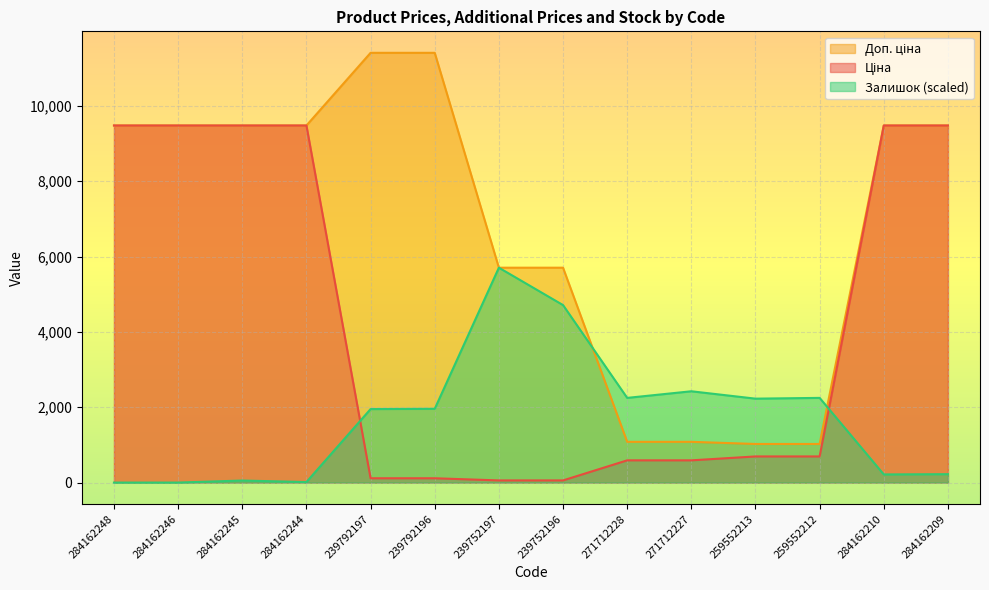

Is it true that Залишок equals 2977.7 at 259552212?

False